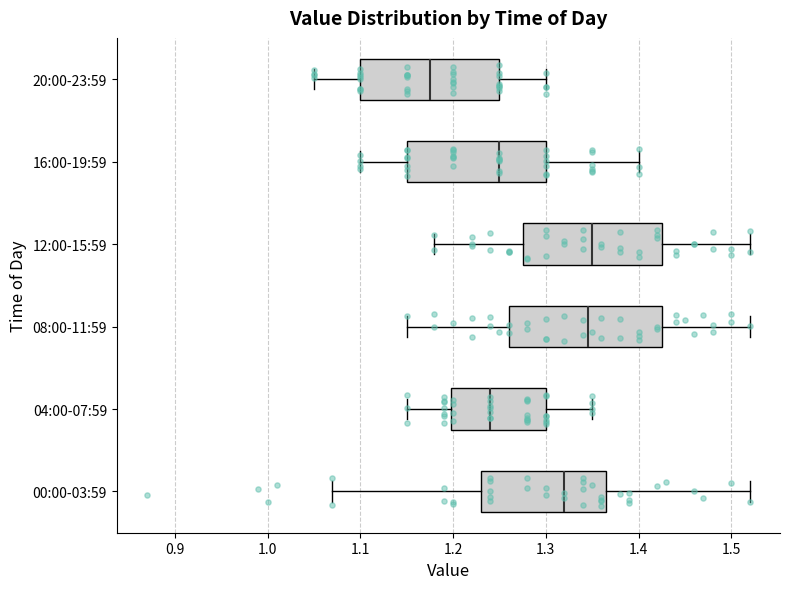

Where is the left edge of the box for 00:00-03:59 on the x-axis? The values are not printed on the chart, so give them approximately, as read against the axis.

1.23